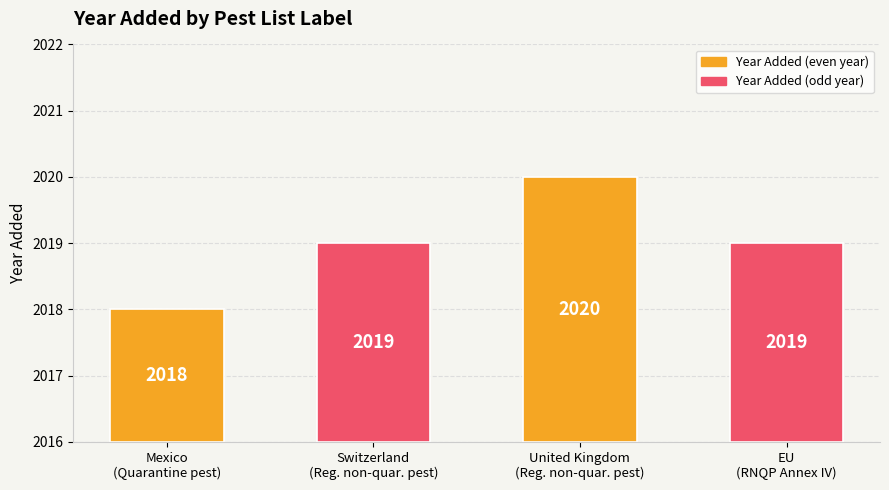

What is the approximate value at RNQP (Annex IV)
(EU)?

2019